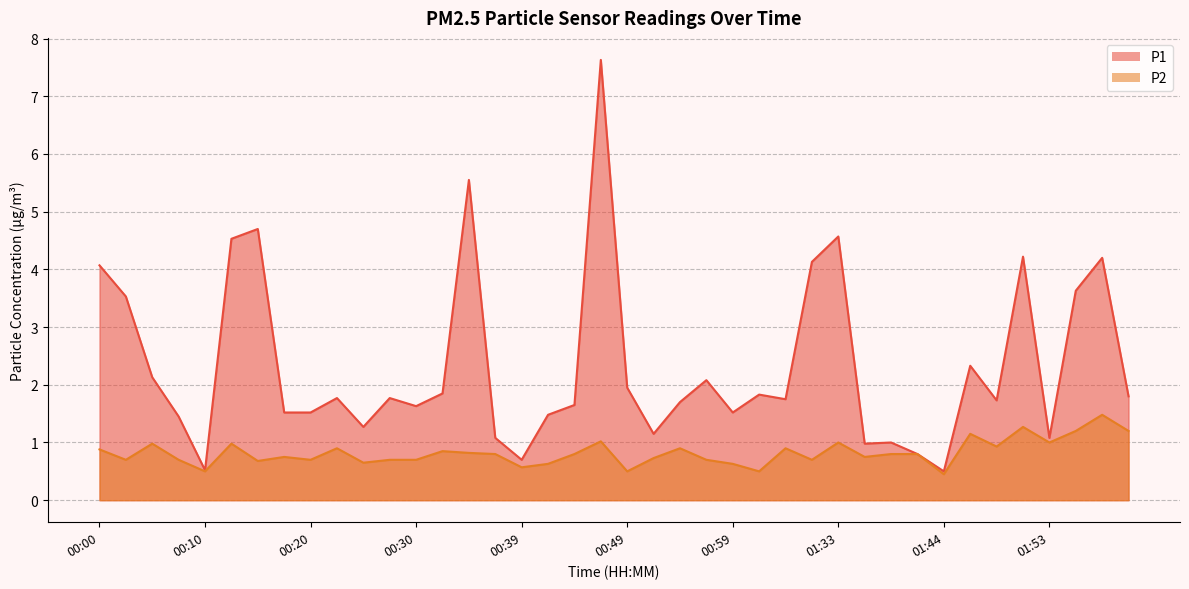

What is the maximum value shown in the chart?

7.6